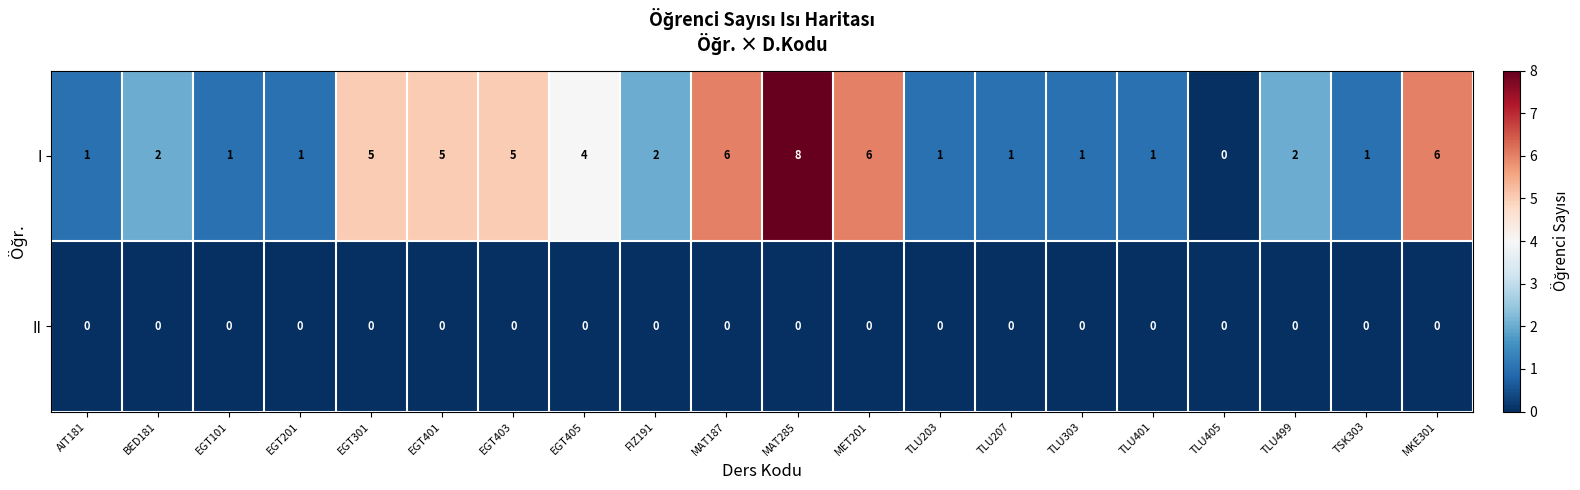

Which label corresponds to the largest value in the chart?

MAT285